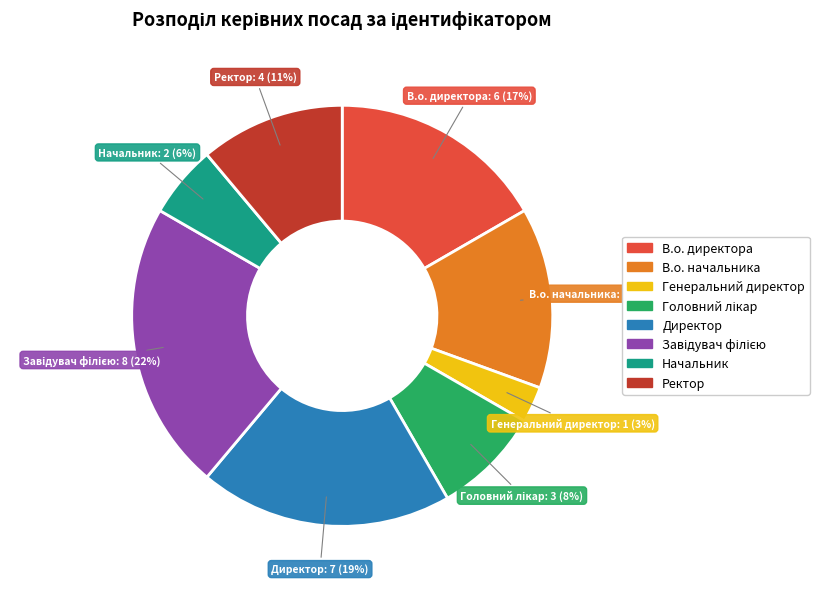

Which slice is the smallest?

Генеральний директор